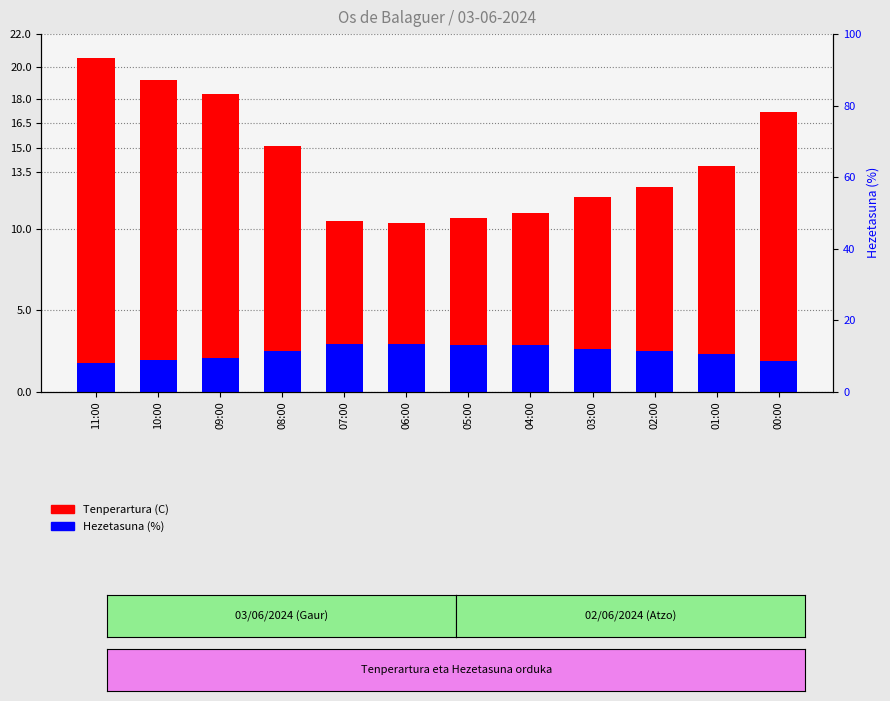

What is the label of the 3rd bar from the left?

09:00